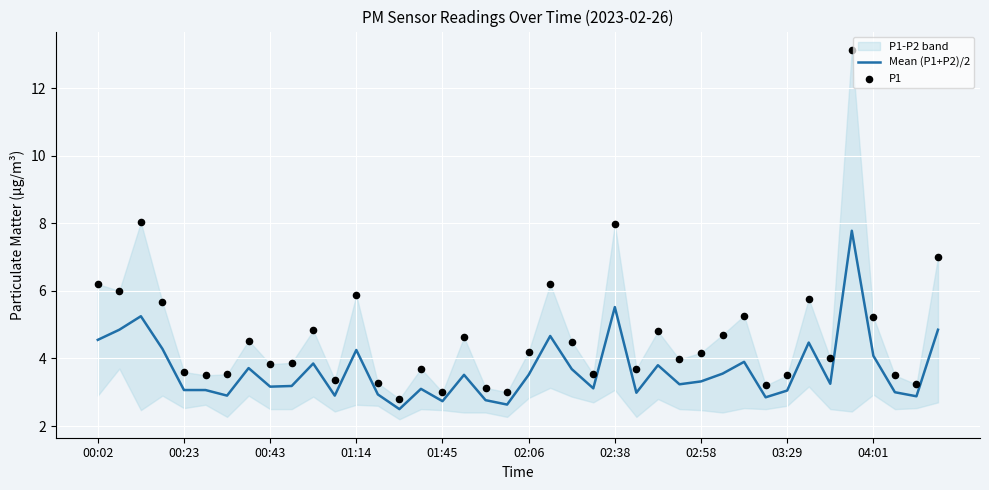

At how many categories does at least one series exceed 4?

20